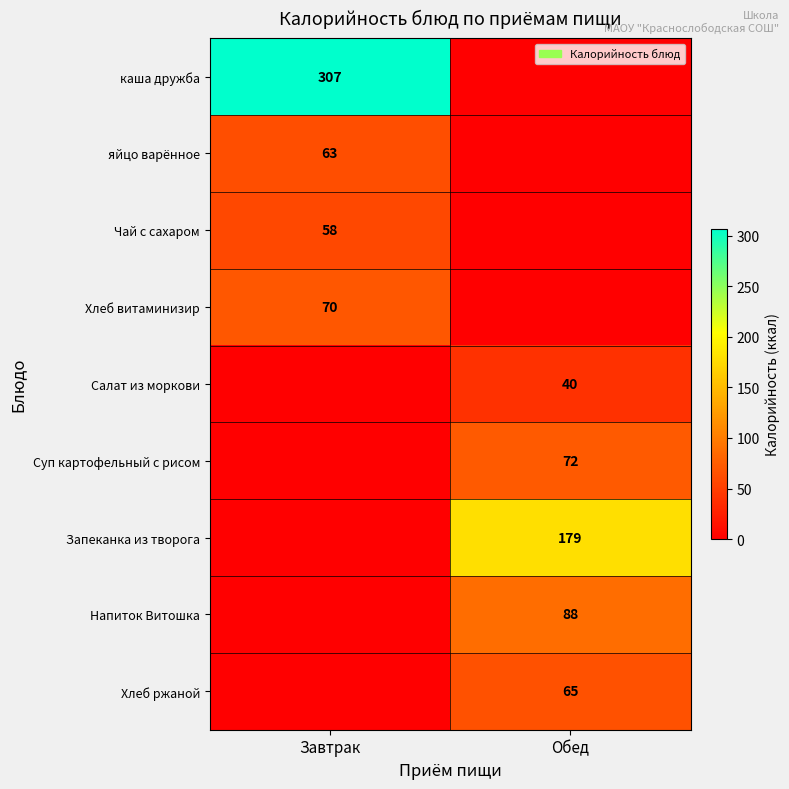

True or false: Суп картофельный с рисом has a value of 72 at Обед.

True